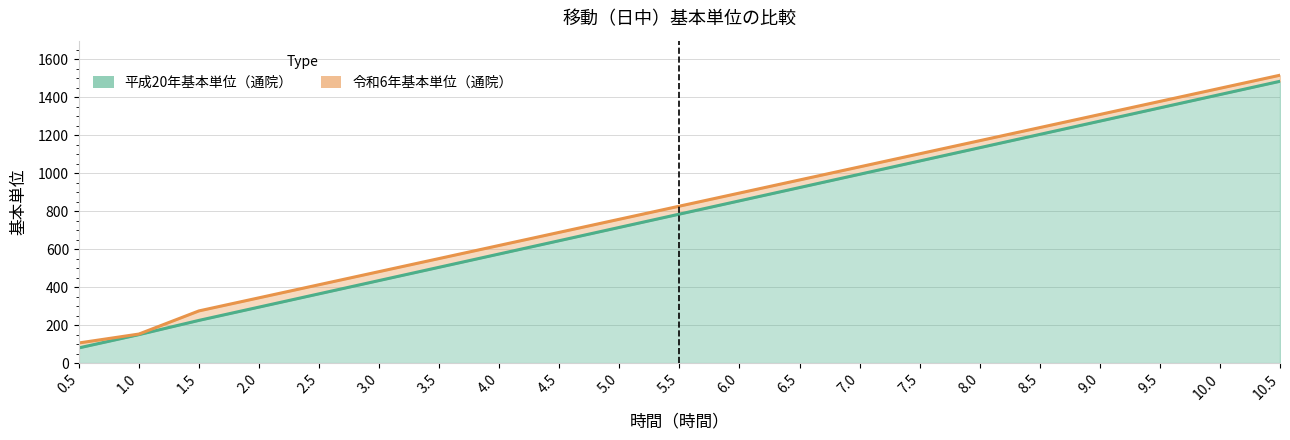

True or false: 令和6年基本単位（通院） and 平成20年基本単位（通院） cross at least once.

False